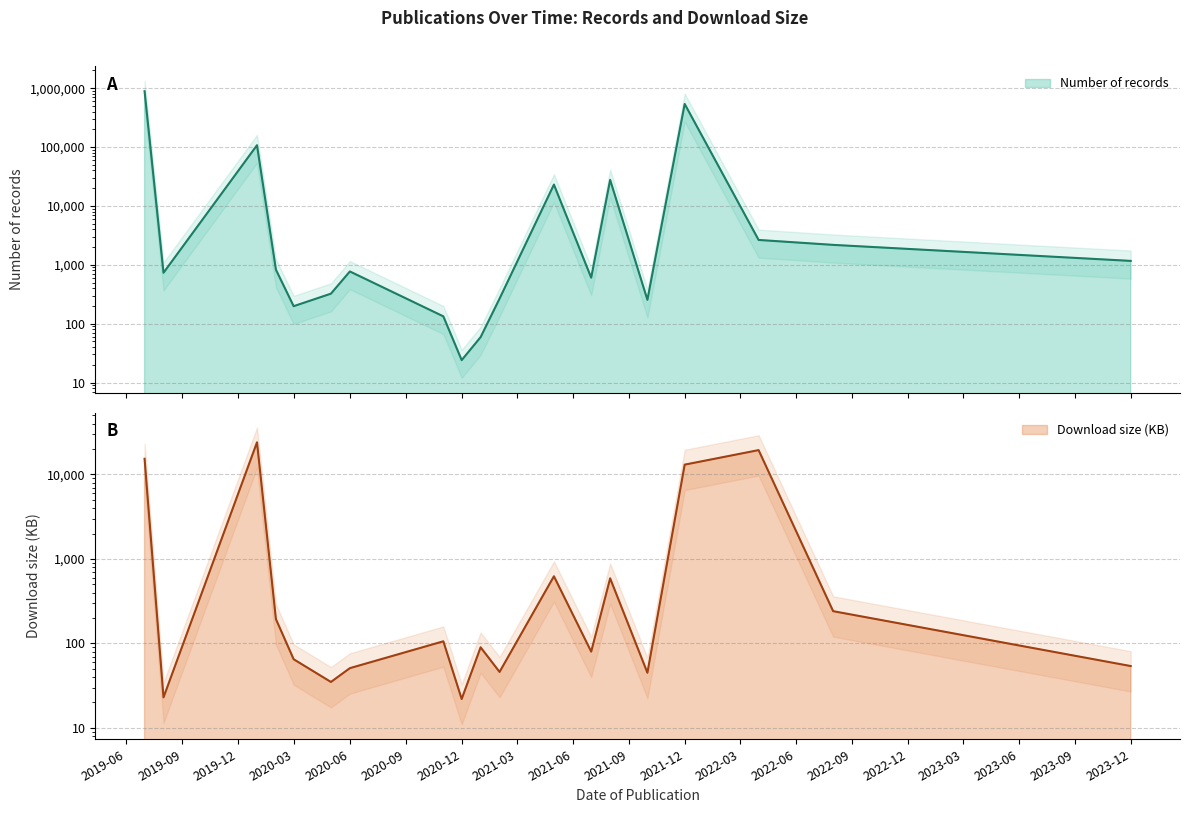

How many series are shown in this chart?

2